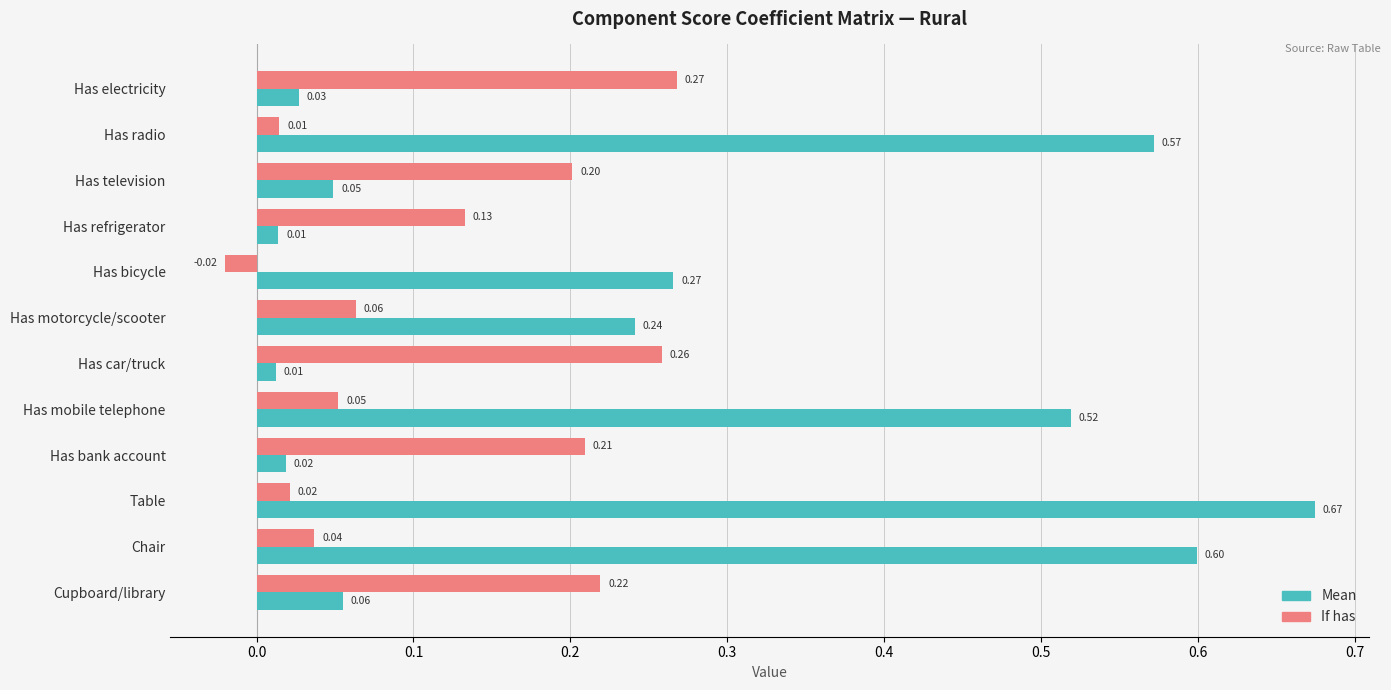

Which category has the lowest value across all series?

Has bicycle